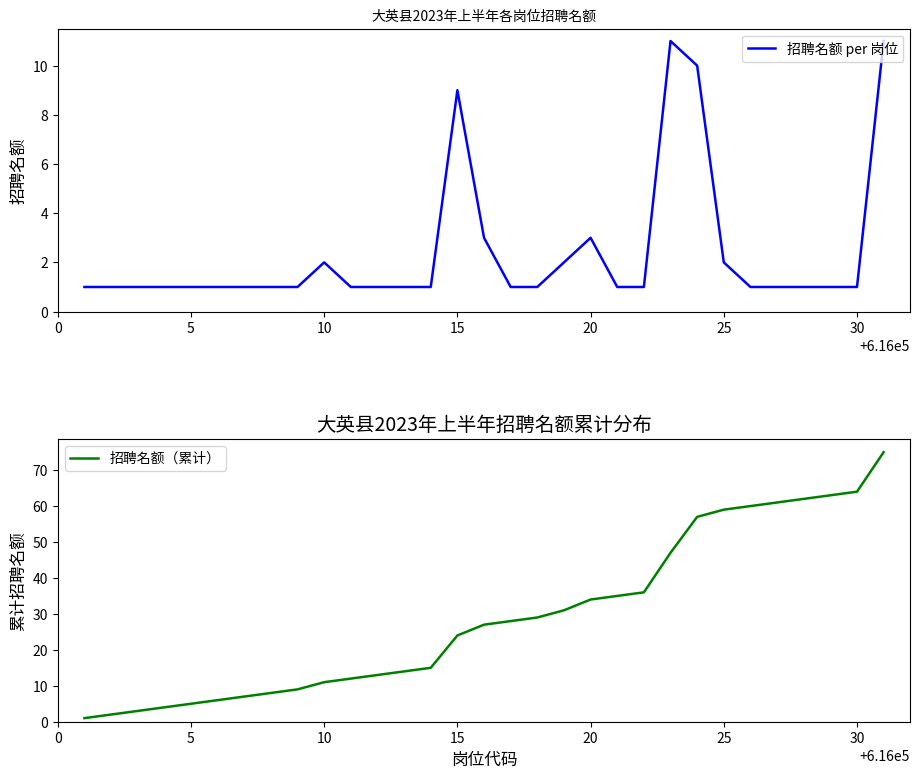

What is the highest value of the 招聘名额 per 岗位 series?

11